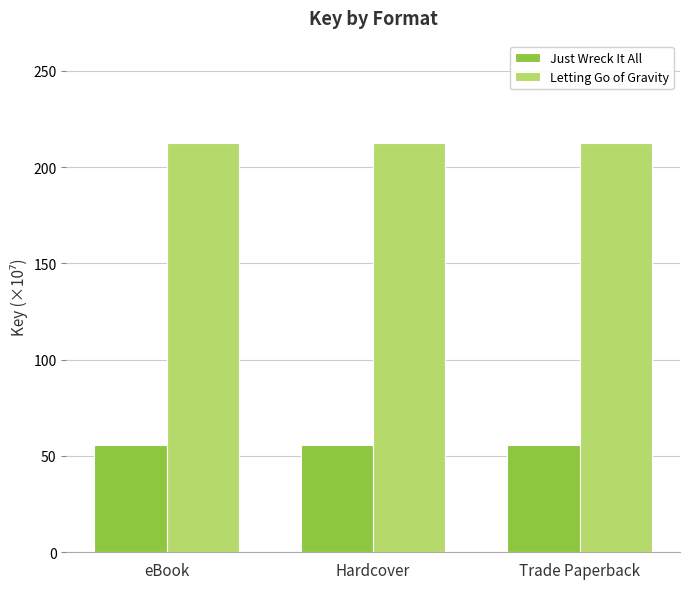

Rank the series at Hardcover from lowest to highest value.

Just Wreck It All, Letting Go of Gravity